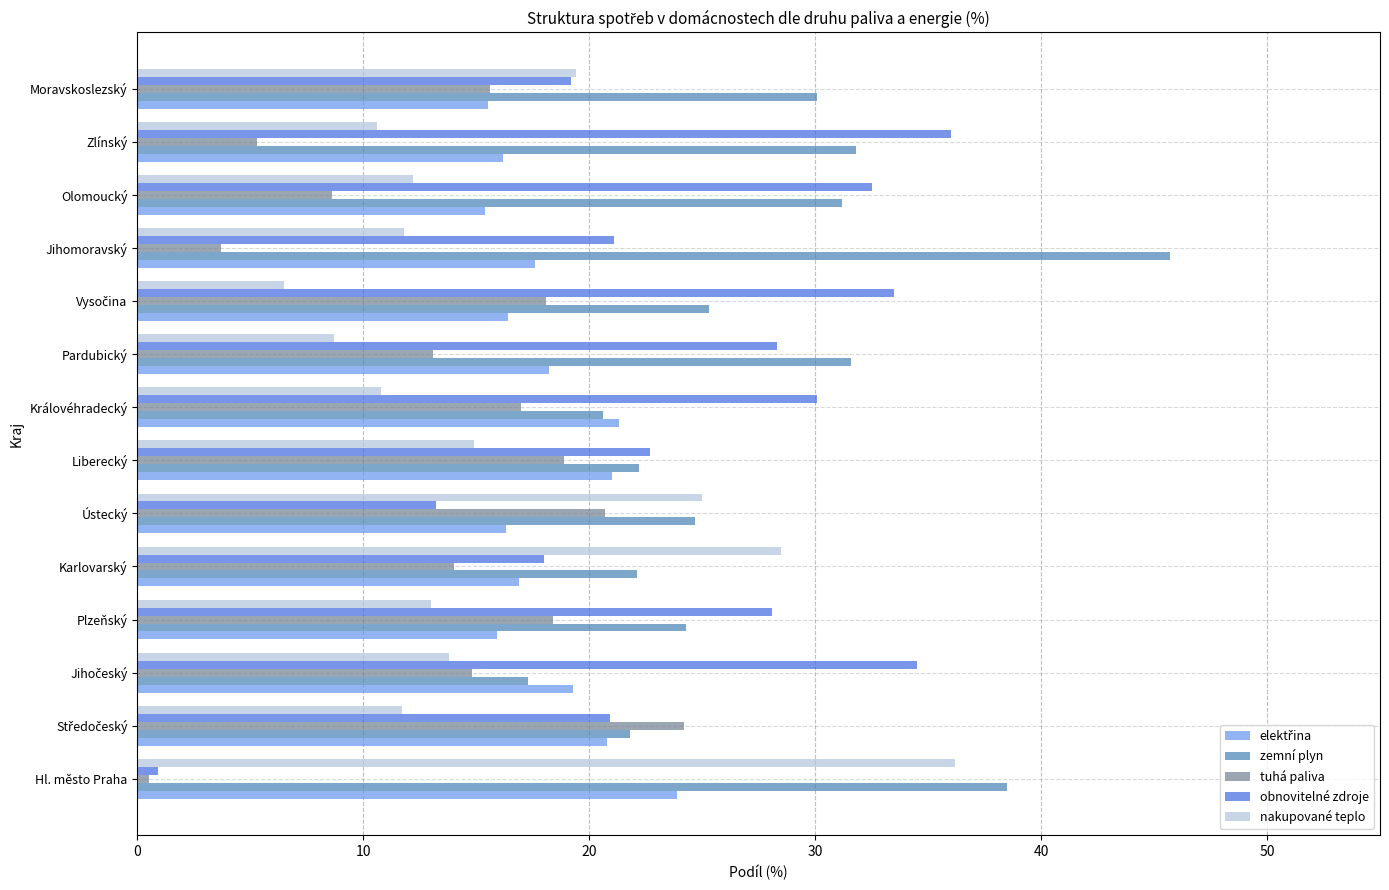

What is the total value across all series at Královéhradecký?

99.8